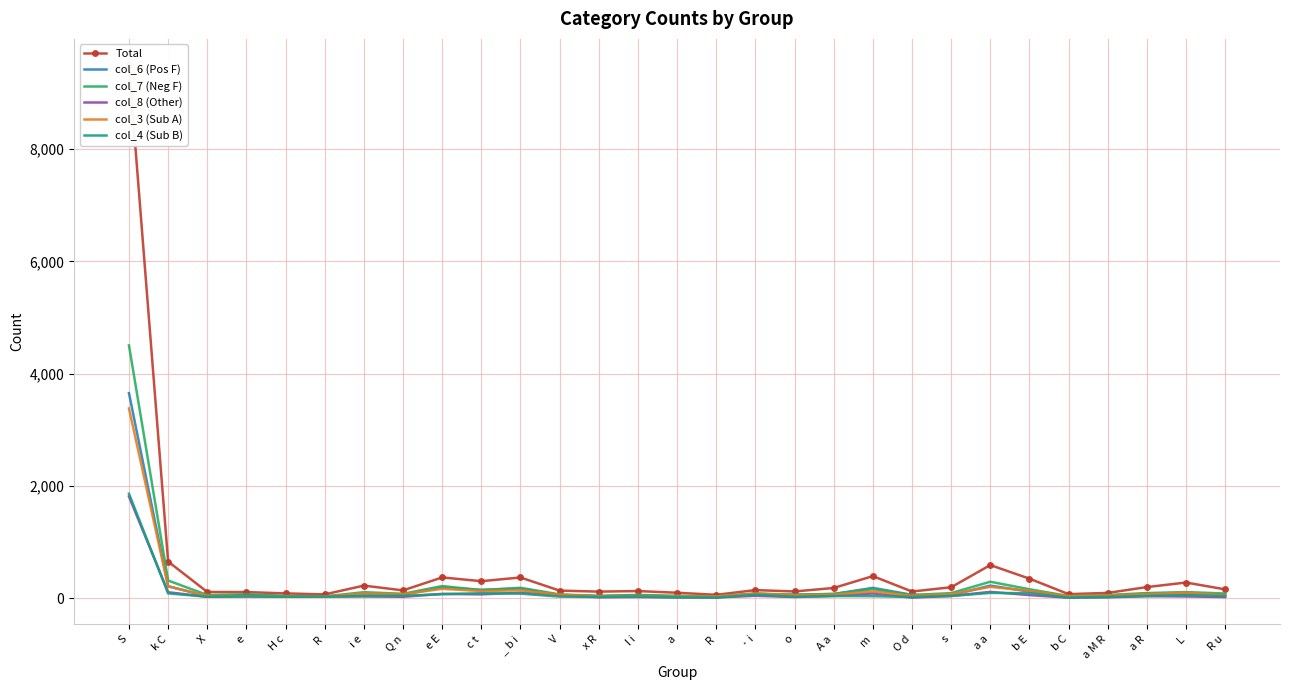

What is the greatest value displayed?

9490